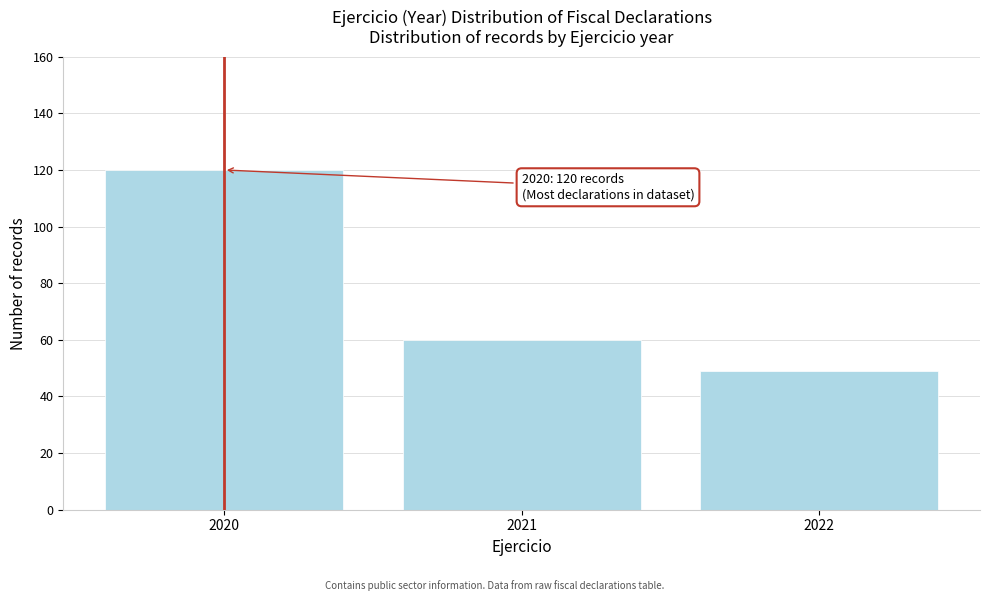

Reading left to right, extract all data points from this chart.

120	60	49